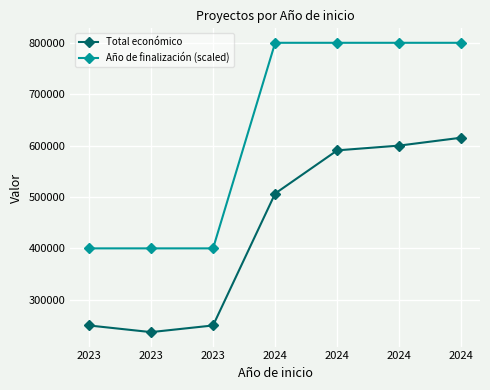

What is the difference between the maximum and minimum values in the Total económico series?

378333